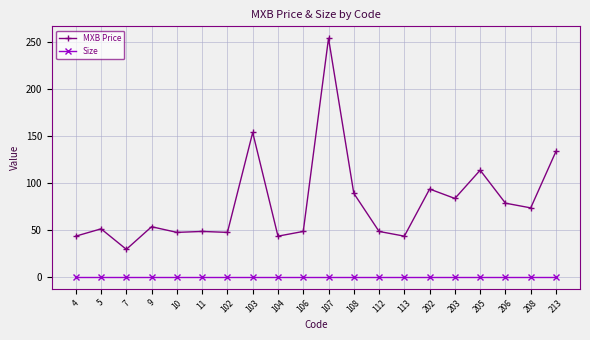

True or false: MXB Price has more than 2 points higher than both neighbors.

True